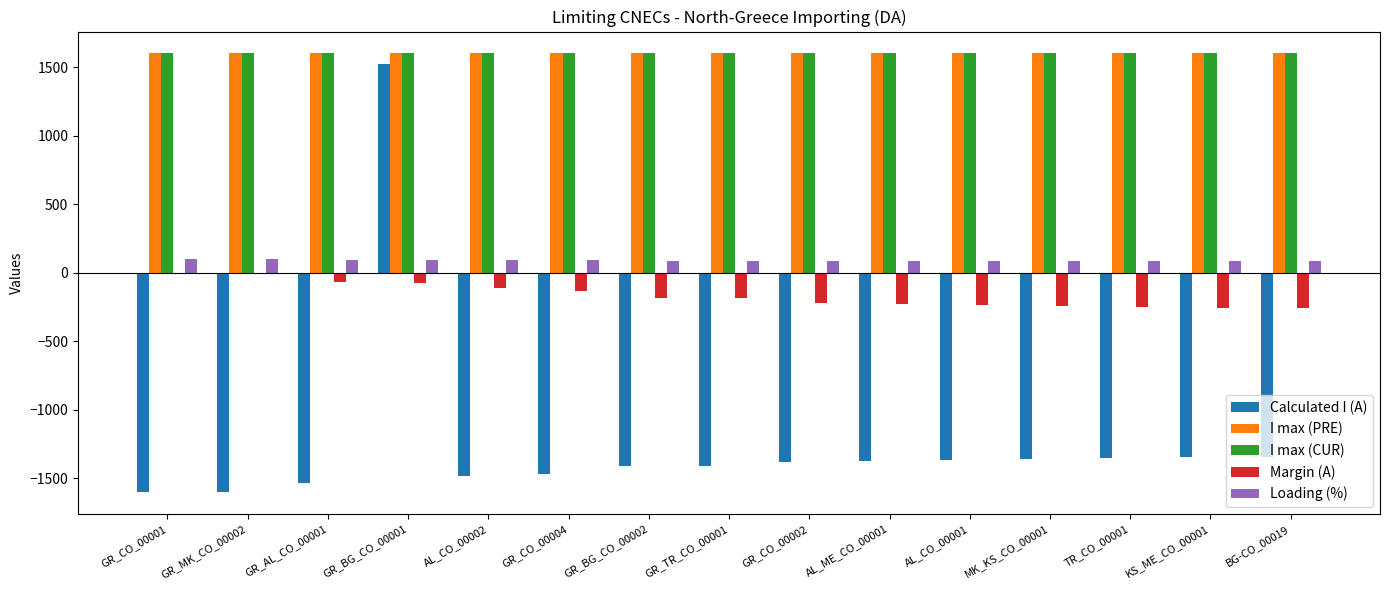

The value of I max (PRE) at MK_KS_CO_00001 is 615. True or false?

False